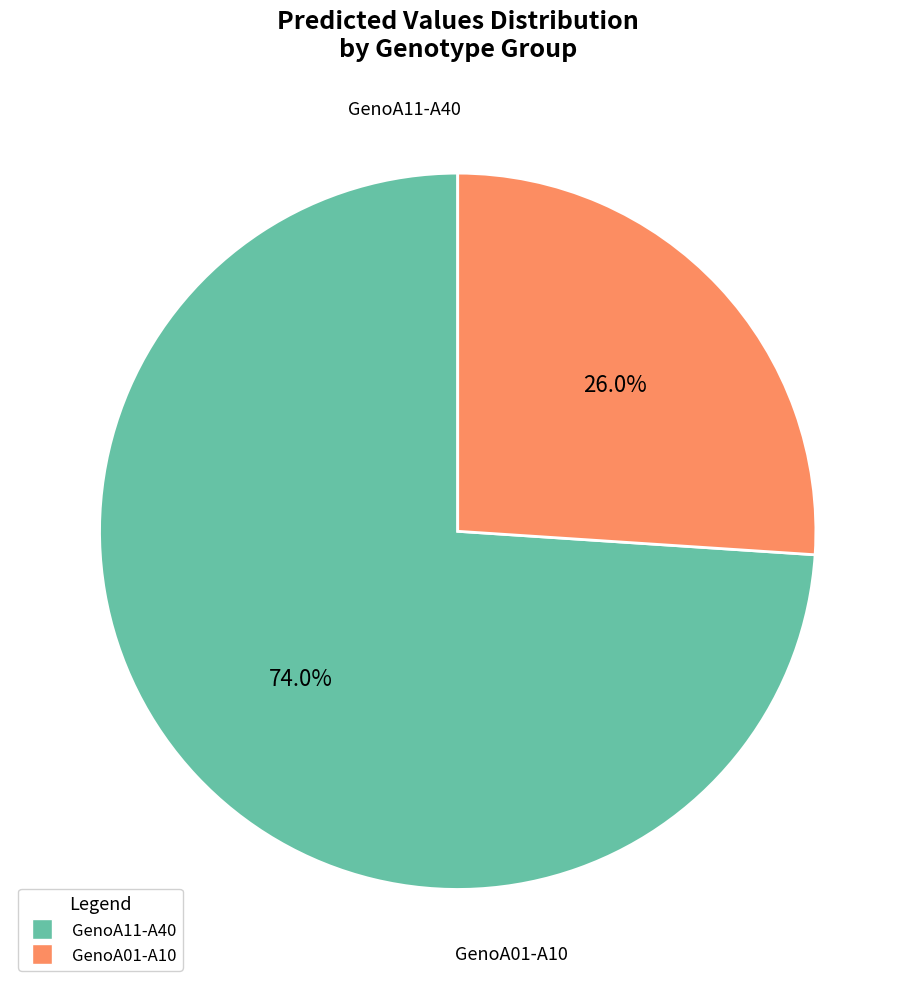

Is there a majority slice in this chart?

Yes